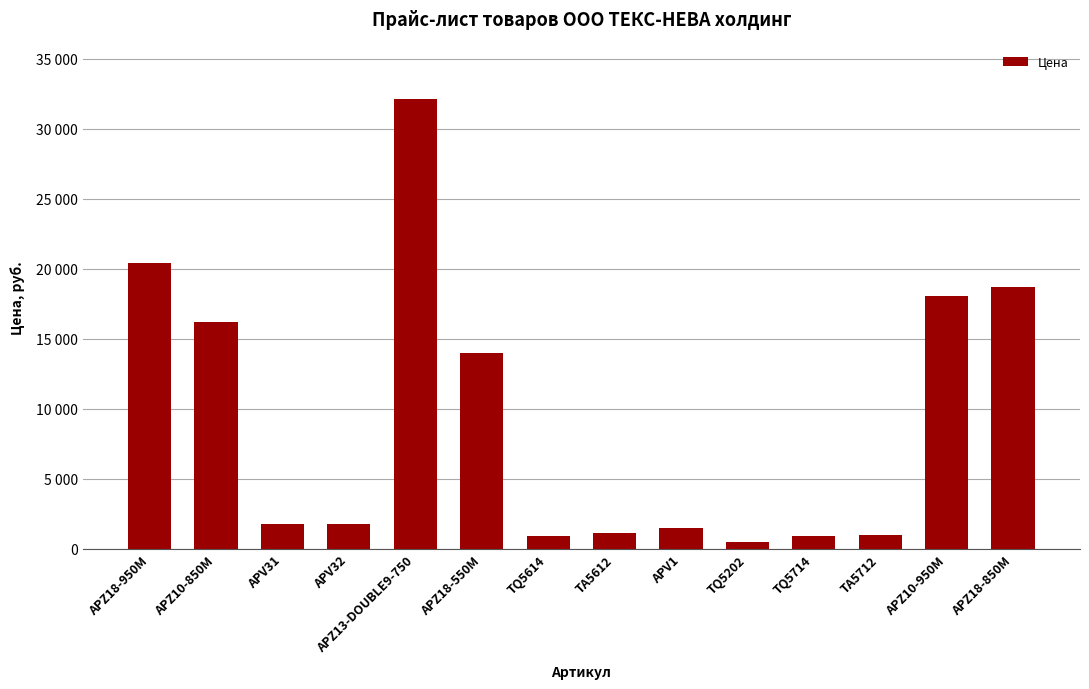

Does the chart contain any negative values?

No